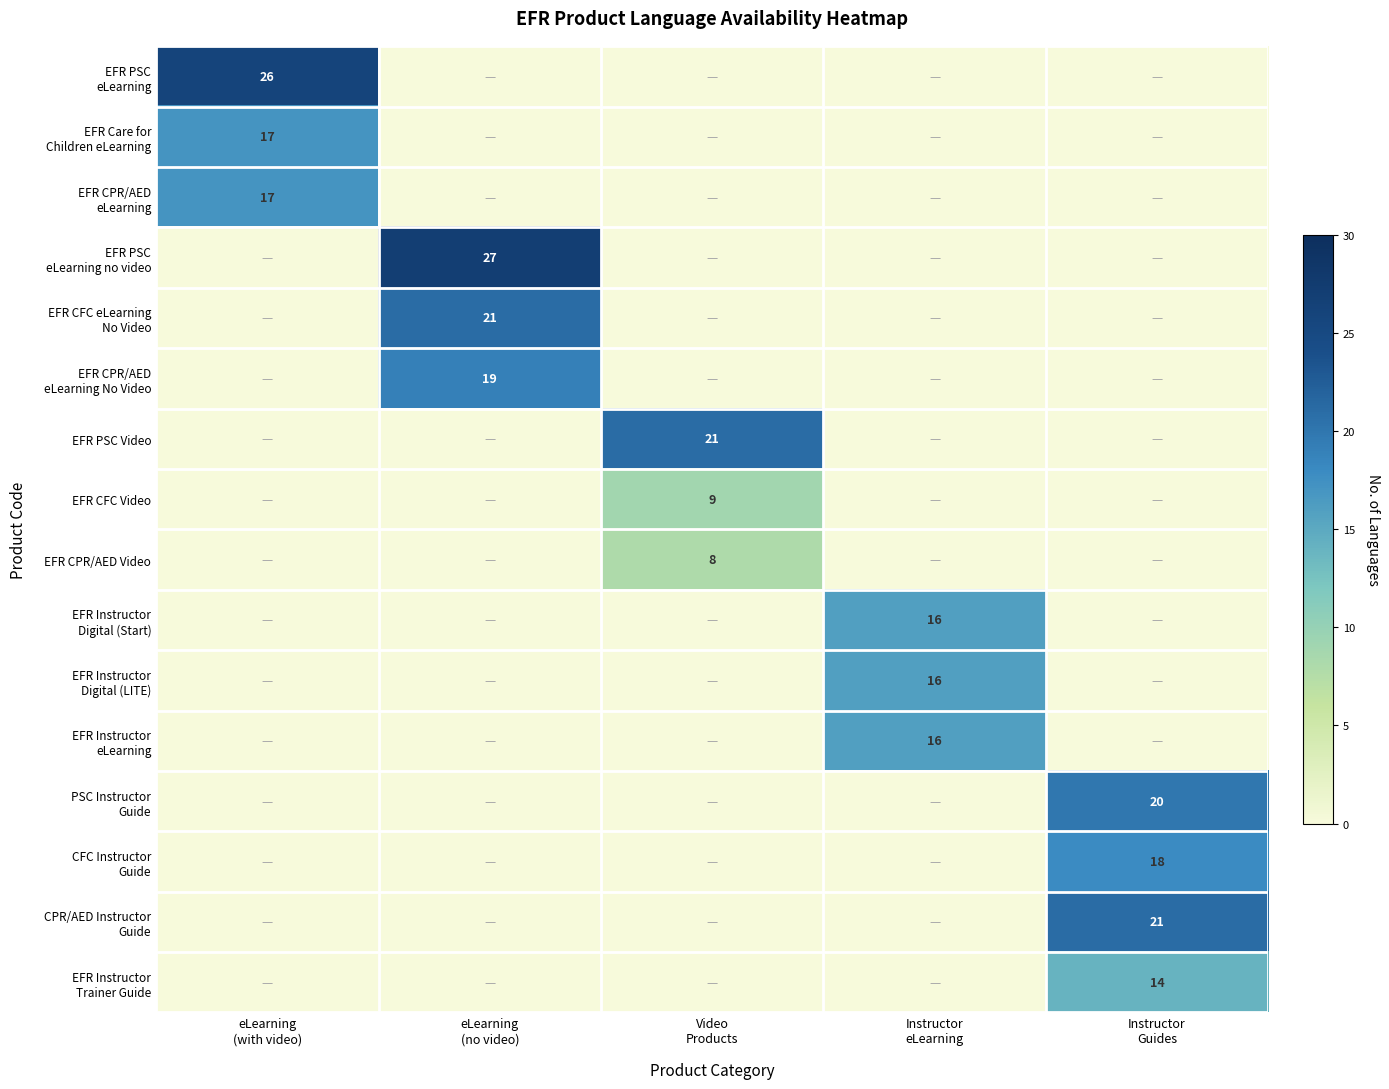

Rank the series at eLearning (no video) from lowest to highest value.

EFR PSC eLearning, EFR Care for Children eLearning, EFR CPR/AED eLearning, EFR PSC Video, EFR CFC Video, EFR CPR/AED Video, EFR Instructor Digital (Start), EFR Instructor Digital (LITE), EFR Instructor eLearning, PSC Instructor Guide, CFC Instructor Guide, CPR/AED Instructor Guide, EFR Instructor Trainer Guide, EFR CPR/AED eLearning No Video, EFR CFC eLearning No Video, EFR PSC eLearning no video